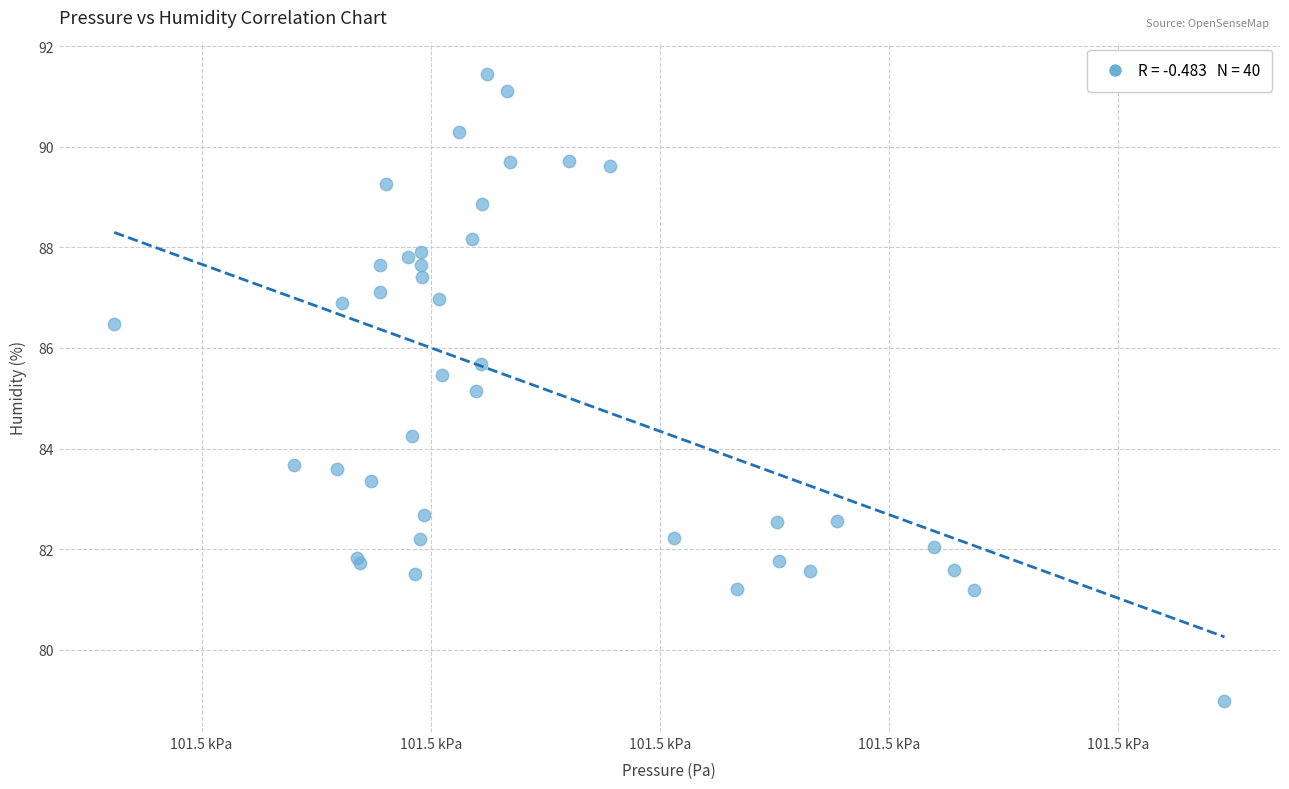

What Y value in the scatter plot is closest to 85?

85.1